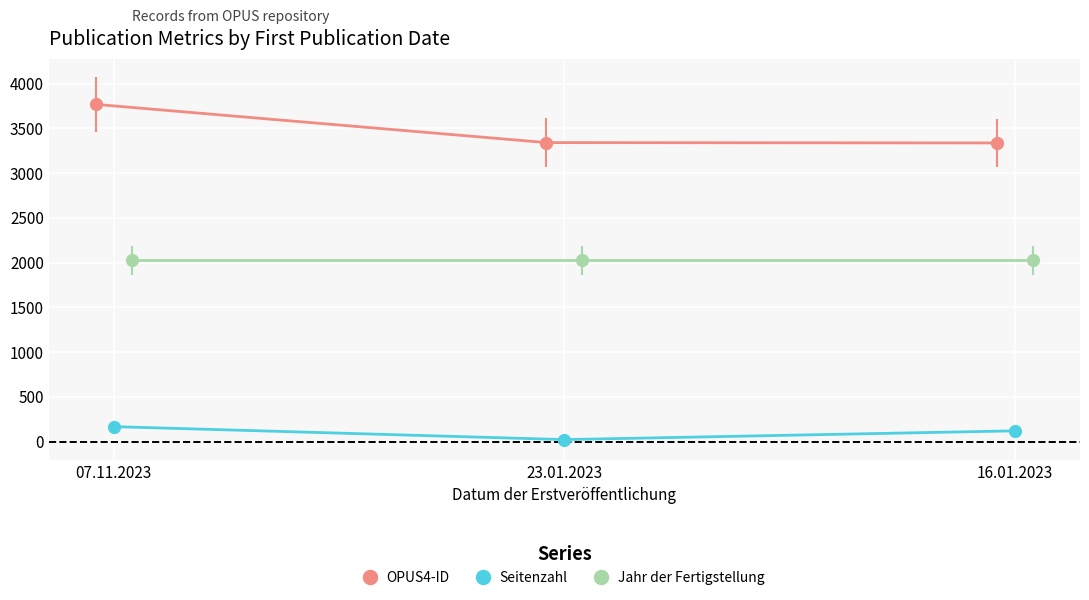

What is the highest value of the OPUS4-ID series?

3767